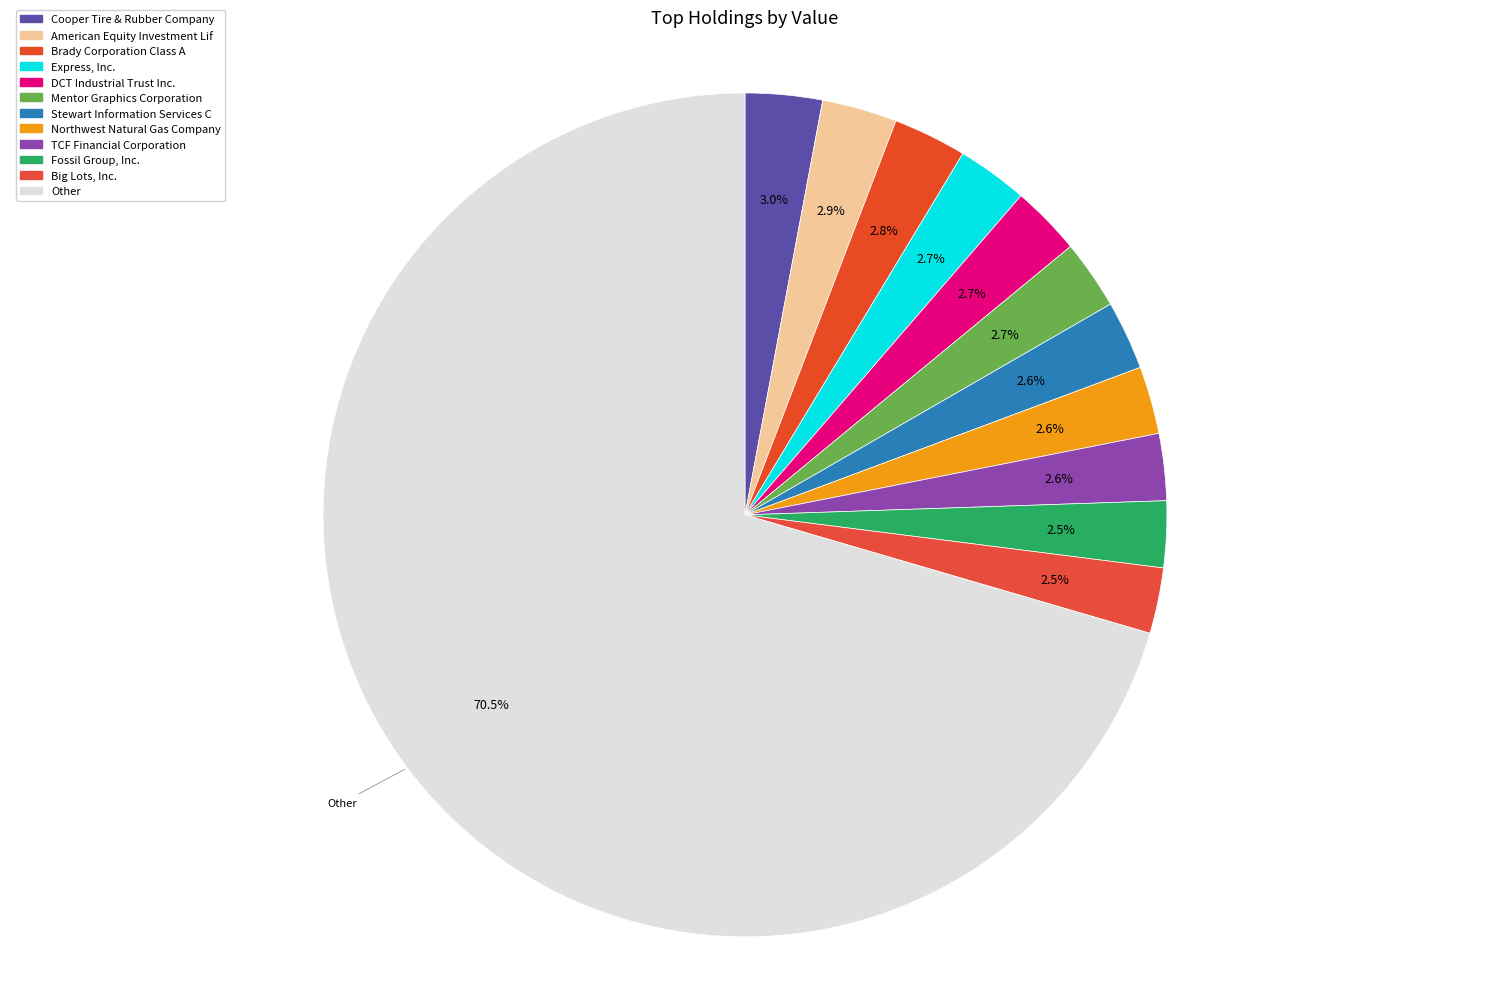

What is the change in value from Cooper Tire & Rubber Company to Brady Corporation Class A?

-150000